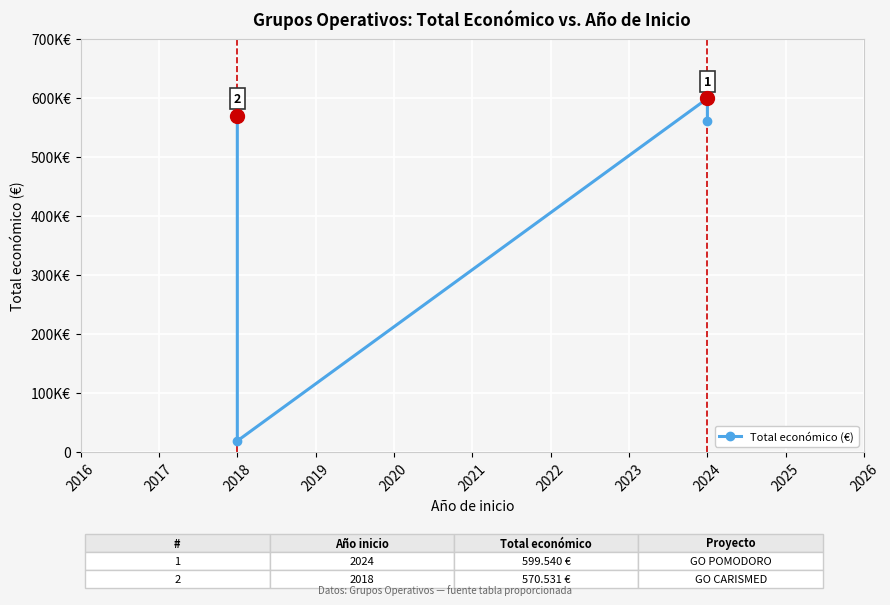

Where is the data nearest to the value 309255?

2024